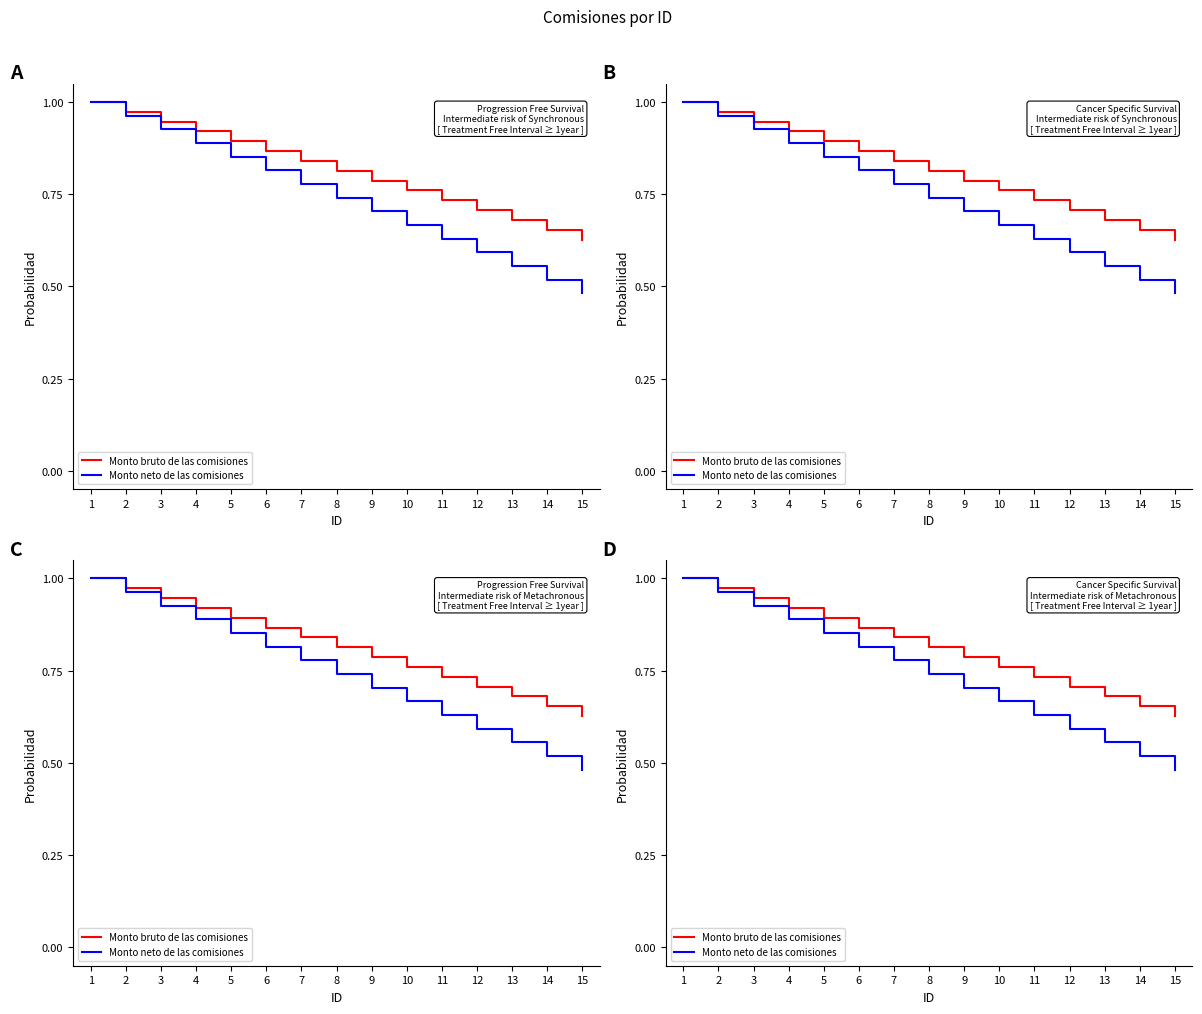

True or false: Monto bruto de las comisiones has a value of 0.3 at 14.

False